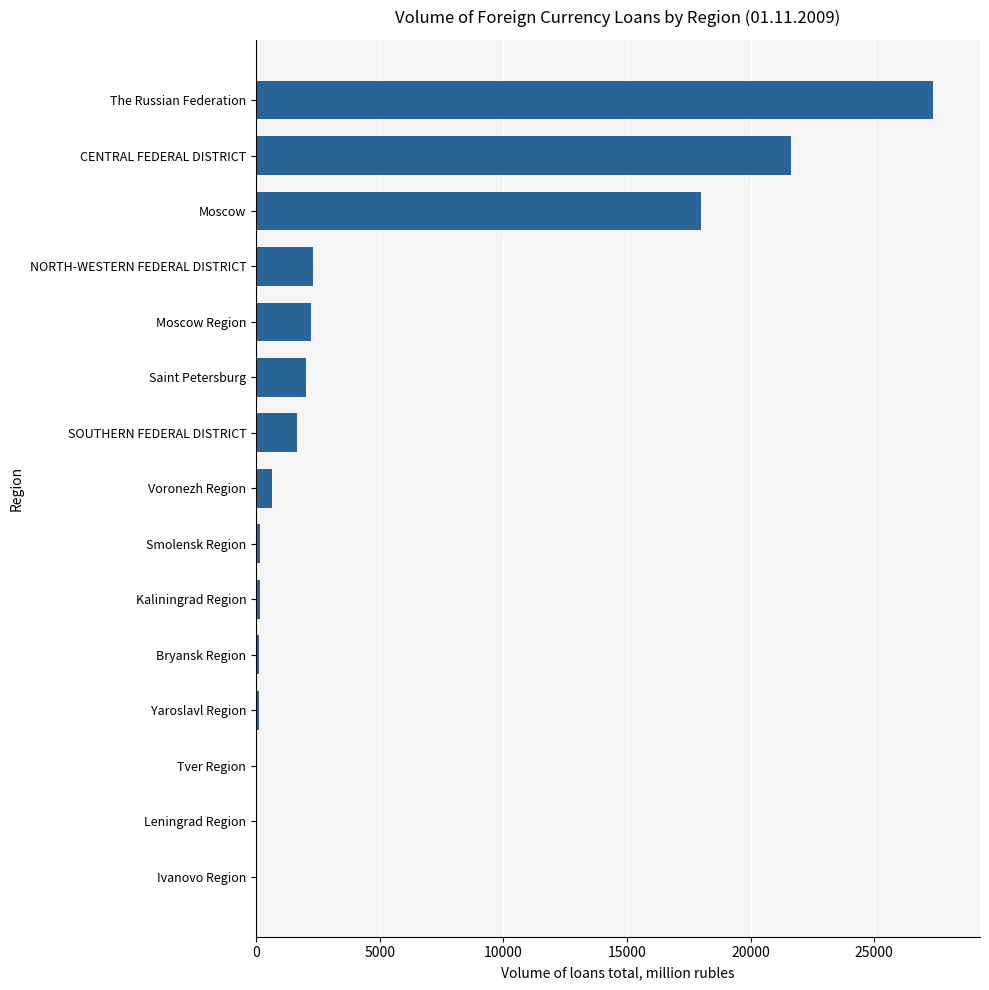

What is the sum of all values?

76603.4